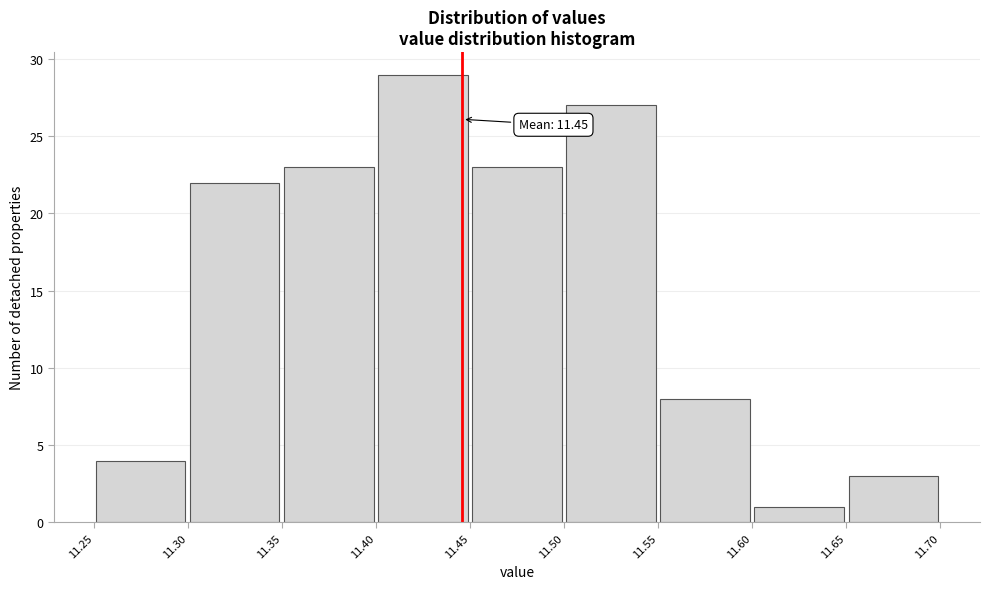

Which range on the x-axis has the tallest bar?

11.40 to 11.45